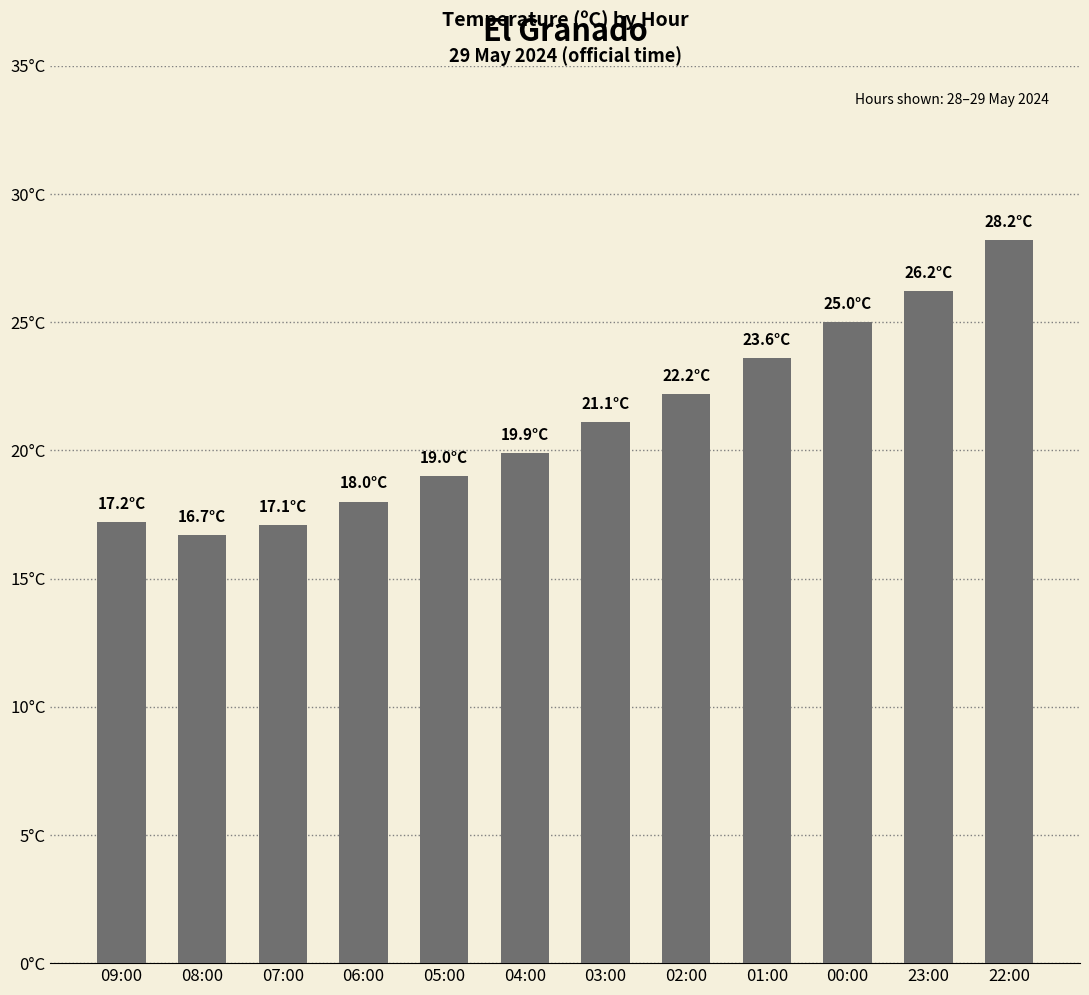

What is the difference between the second highest and second lowest values?

9.1